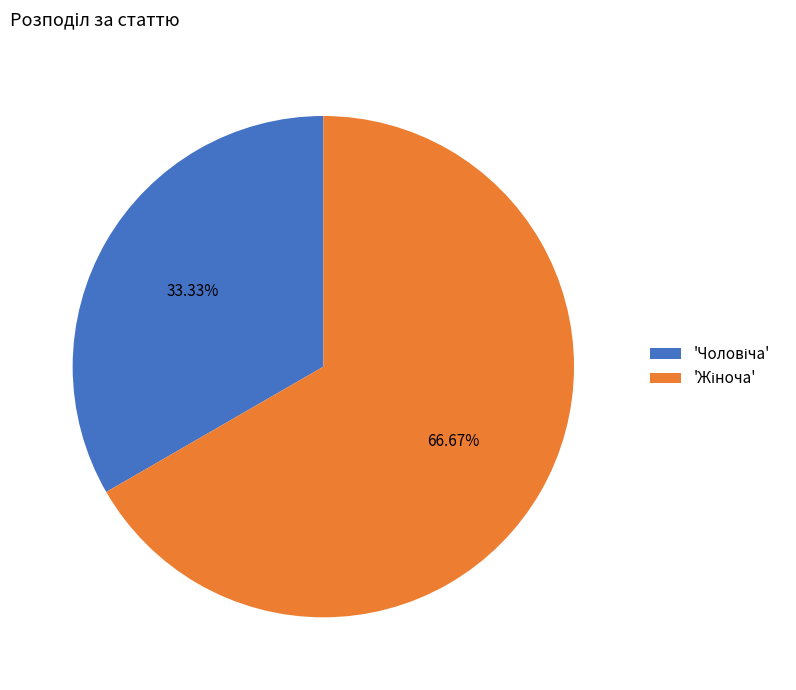

Is there a majority slice in this chart?

Yes